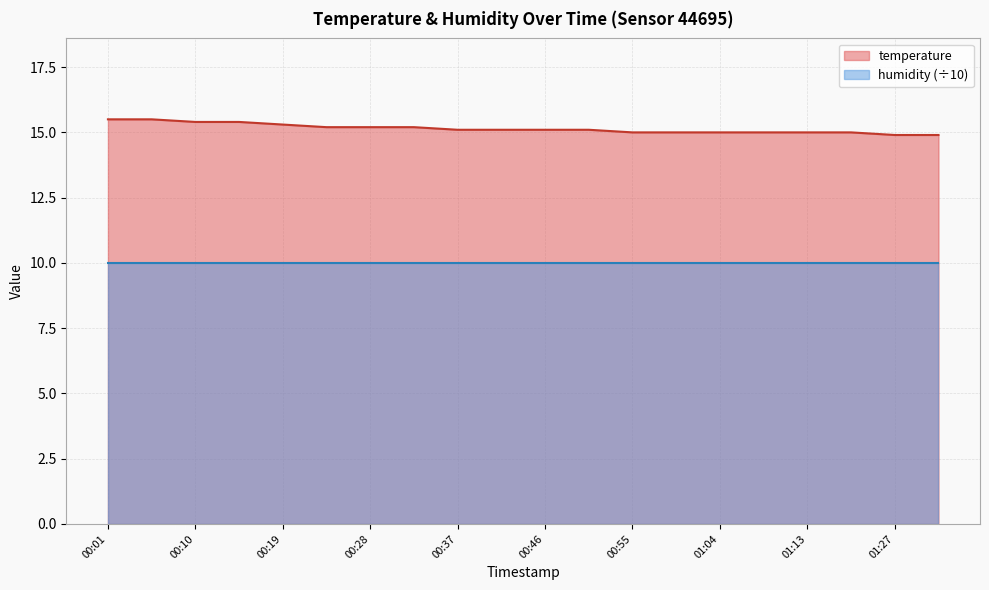

Does the chart display data point markers on the line(s)?

No